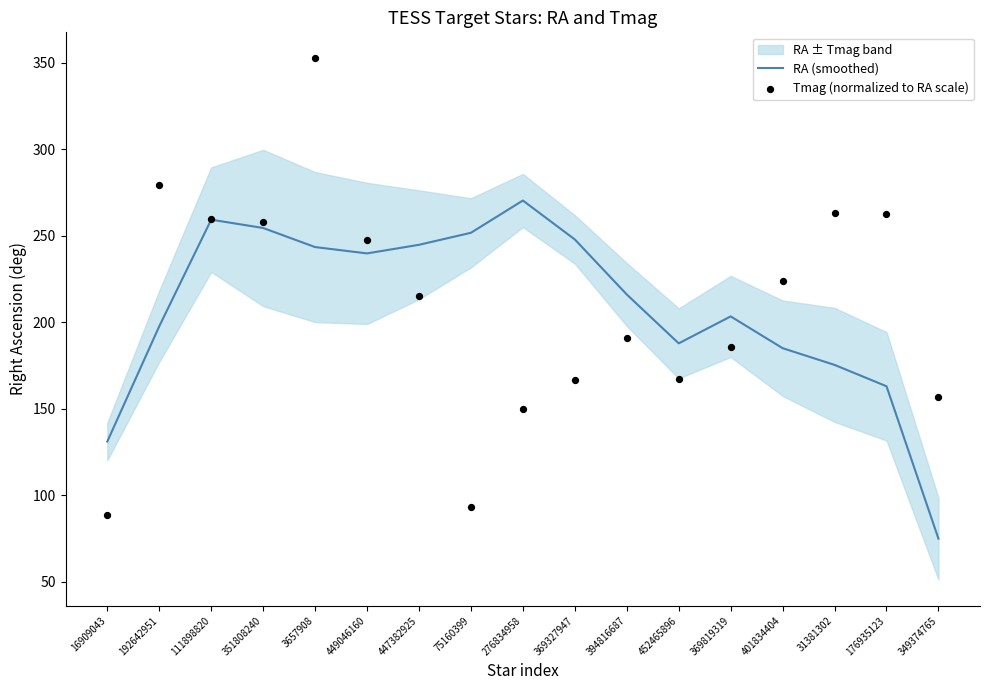

Which series has the largest total across all categories?

Tmag (normalized to RA scale)